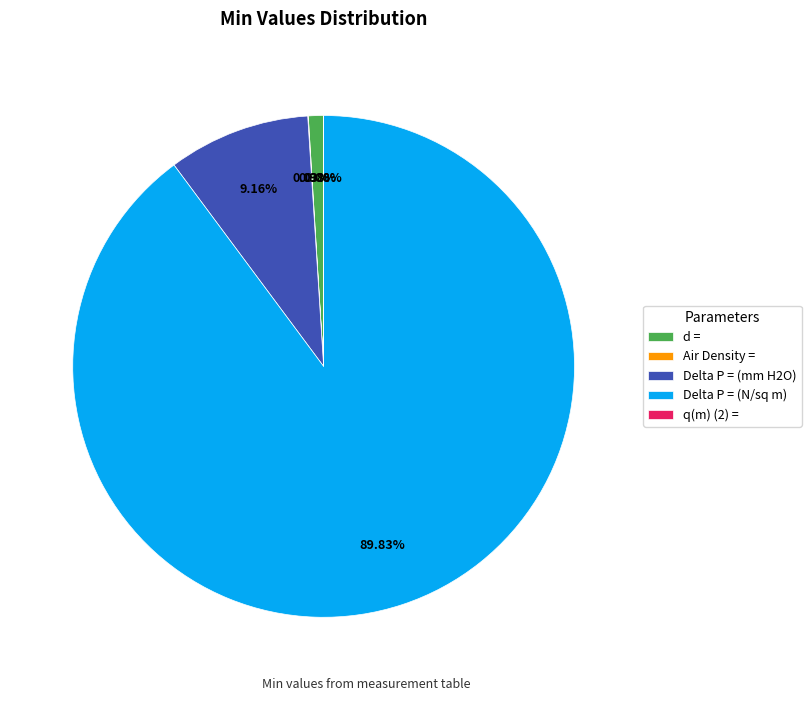

Which slice represents more than half of the pie?

Delta P = (N/sq m)